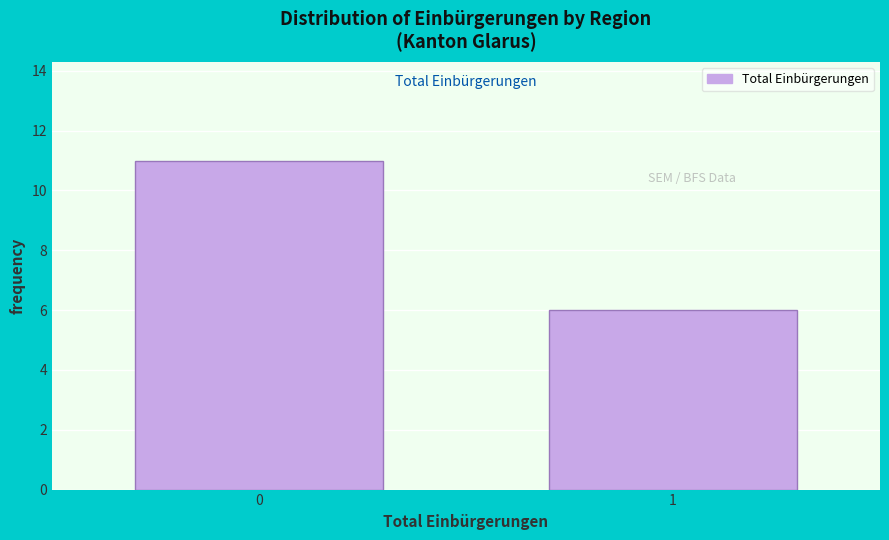

Reading right to left, extract all data points from this chart.

6	11